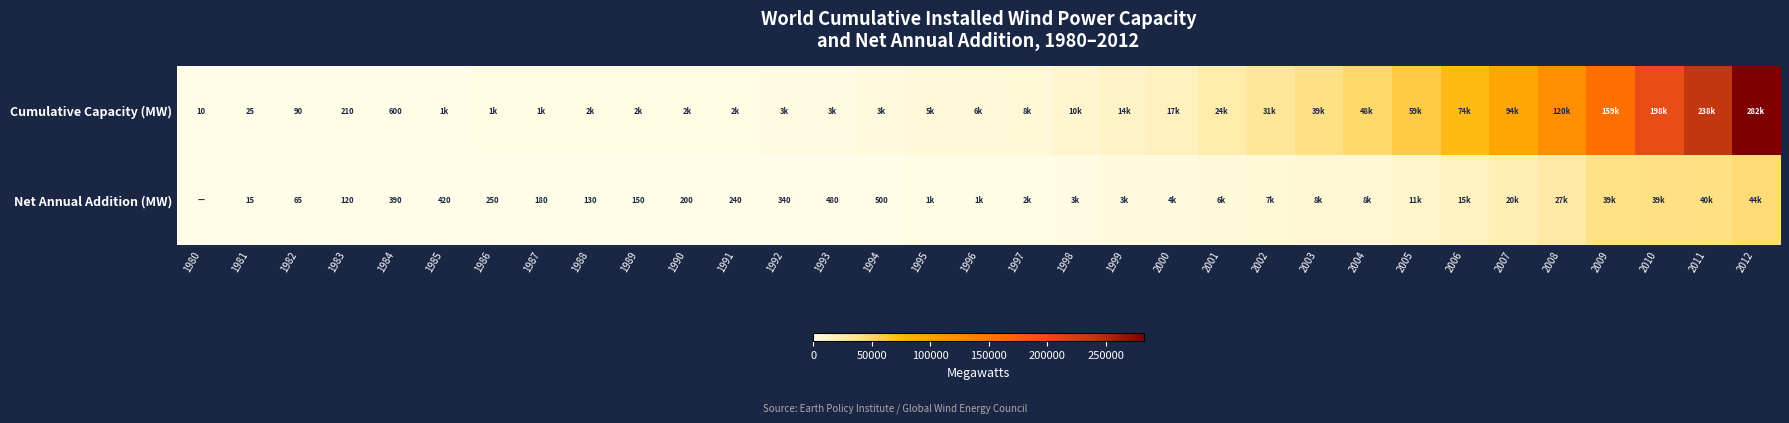

At which category does the chart reach its minimum across all series?

1980